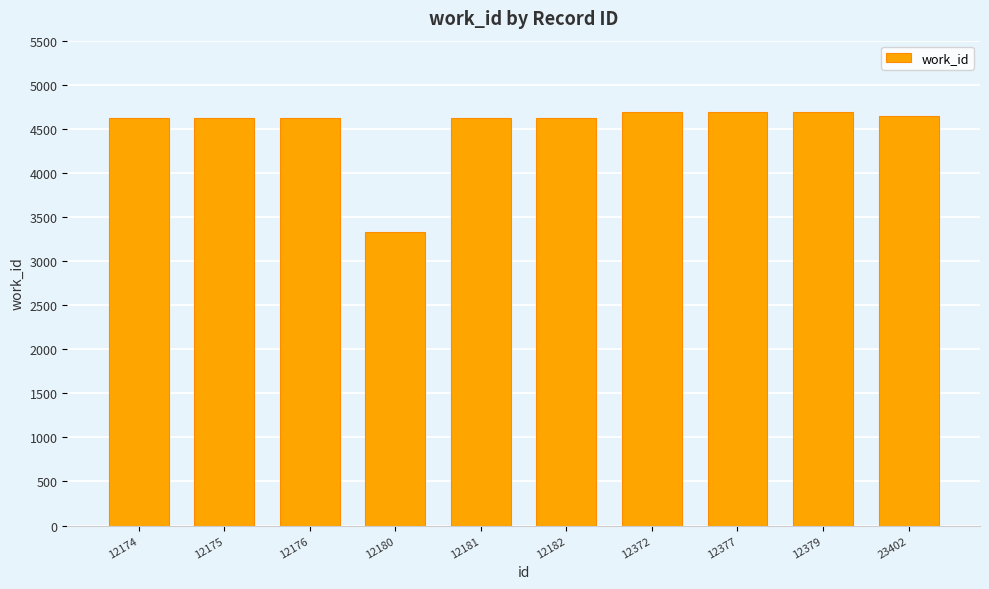

Are the bars horizontal?

No